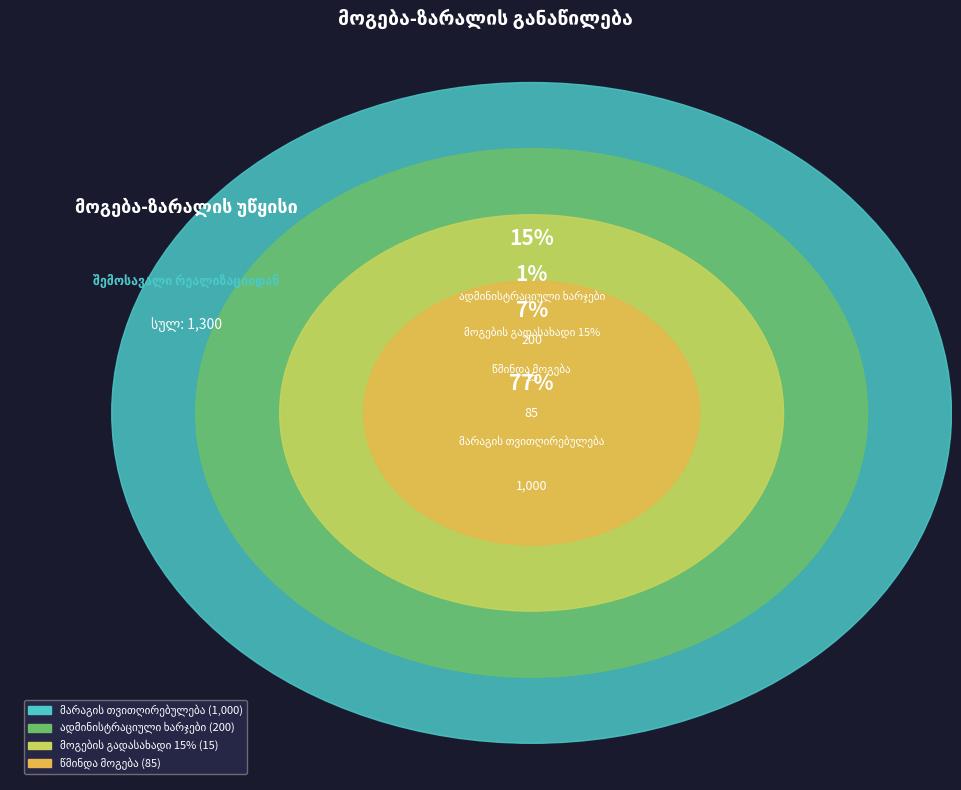

Which category has the biggest portion of the pie?

მარაგის თვითღირებულება